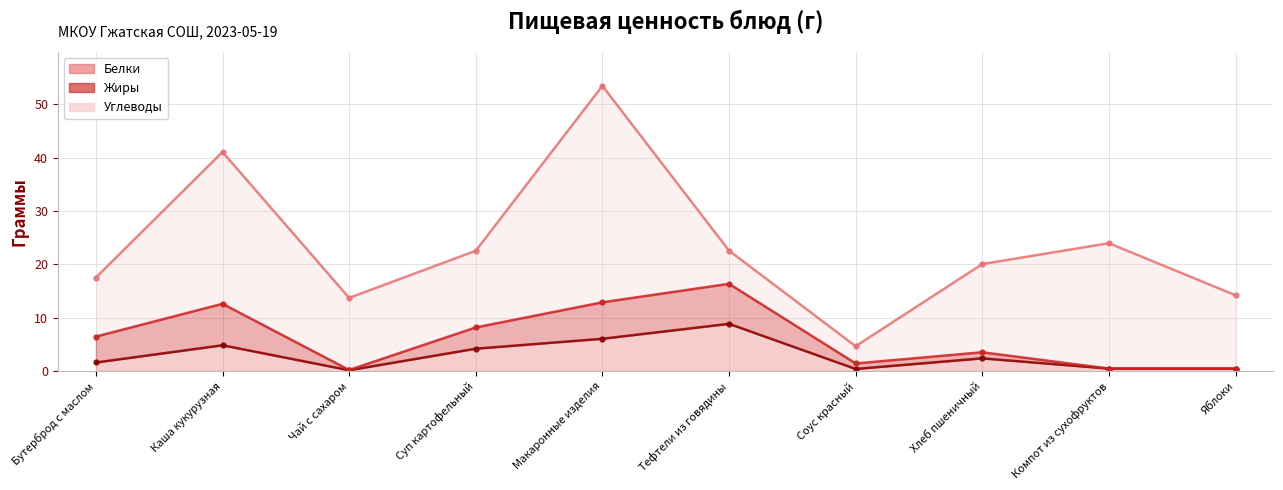

Which series ends up on top after the final intersection of Белки and Углеводы?

Углеводы